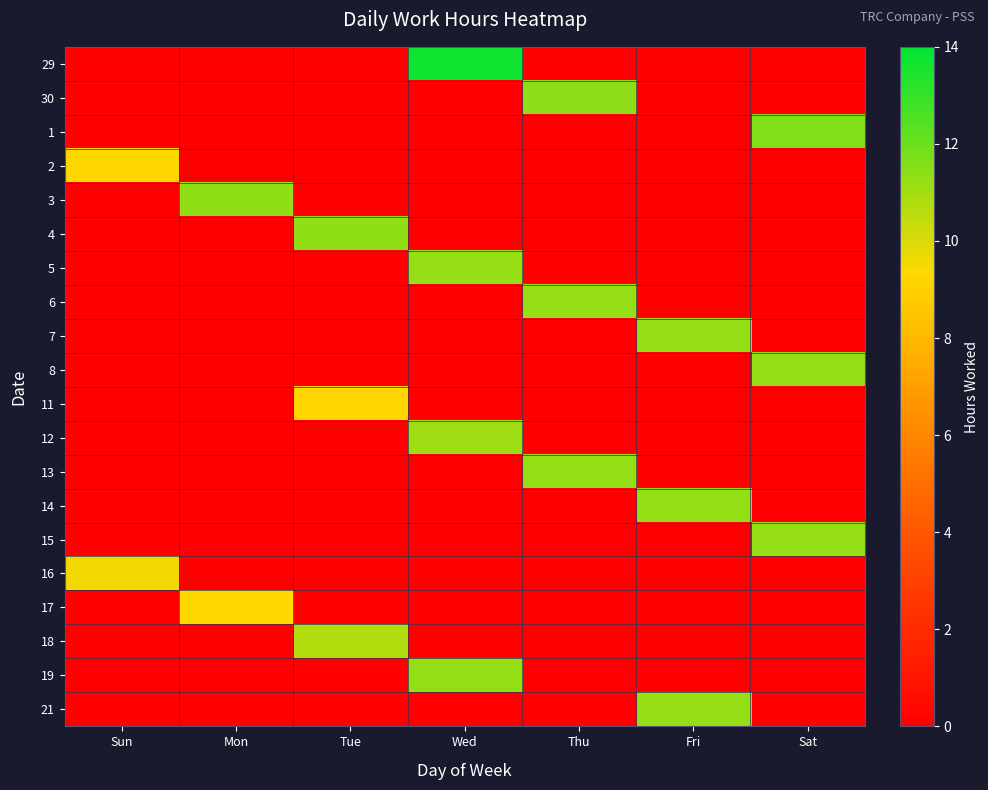

How many data points does each series have?

7